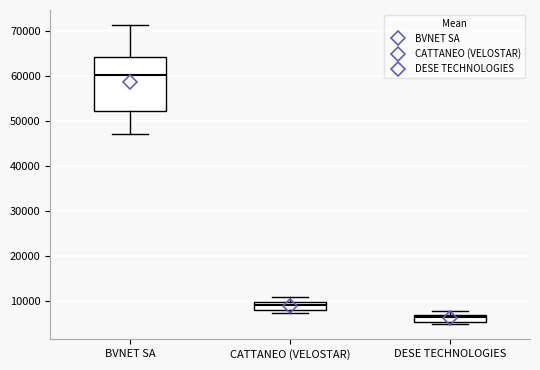

Comparing the boxes themselves (not the whiskers), which one is the tallest?

BVNET SA